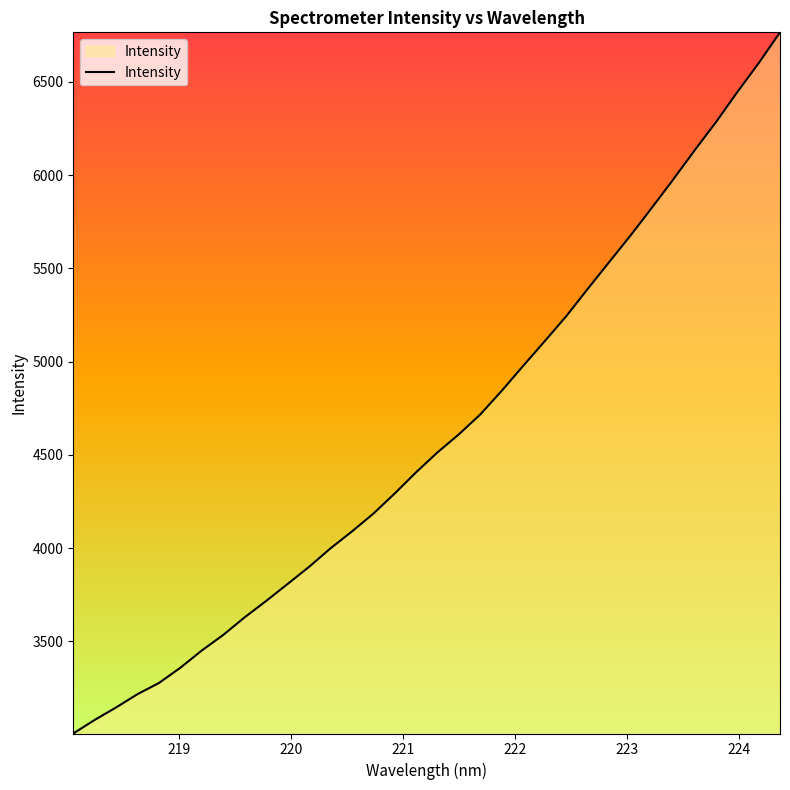

What is the greatest value displayed?

6765.0